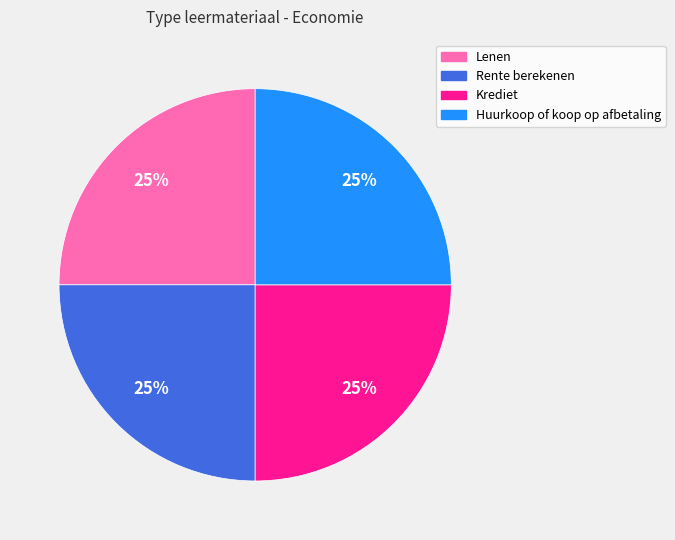

Is it true that Lenen is 25% of the pie?

True